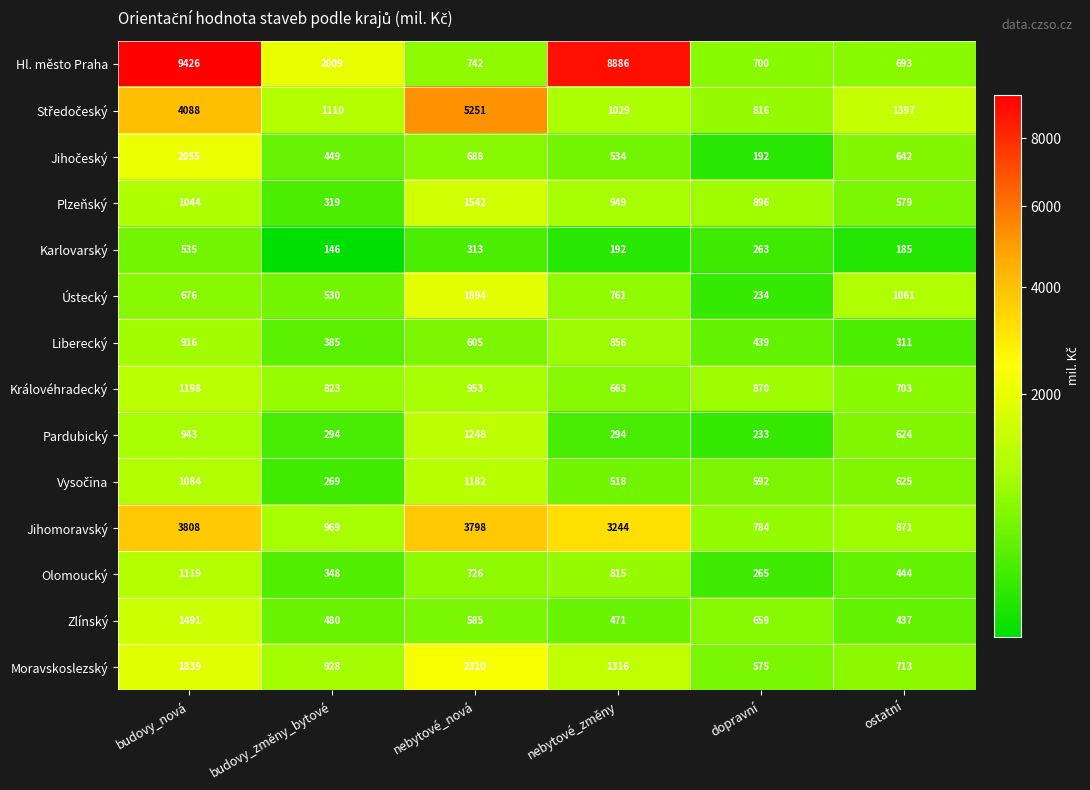

What is the total value across all series at nebytové_nová?

21837